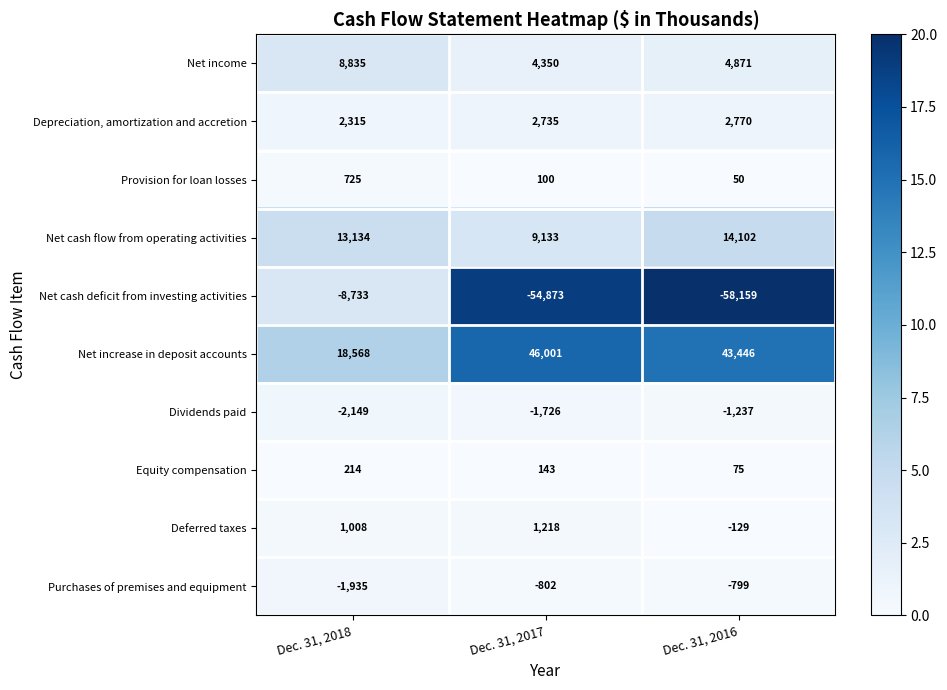

Rank the series by their maximum value, from lowest to highest.

Net cash deficit from investing activities, Dividends paid, Purchases of premises and equipment, Equity compensation, Provision for loan losses, Deferred taxes, Depreciation, amortization and accretion, Net income, Net cash flow from operating activities, Net increase in deposit accounts